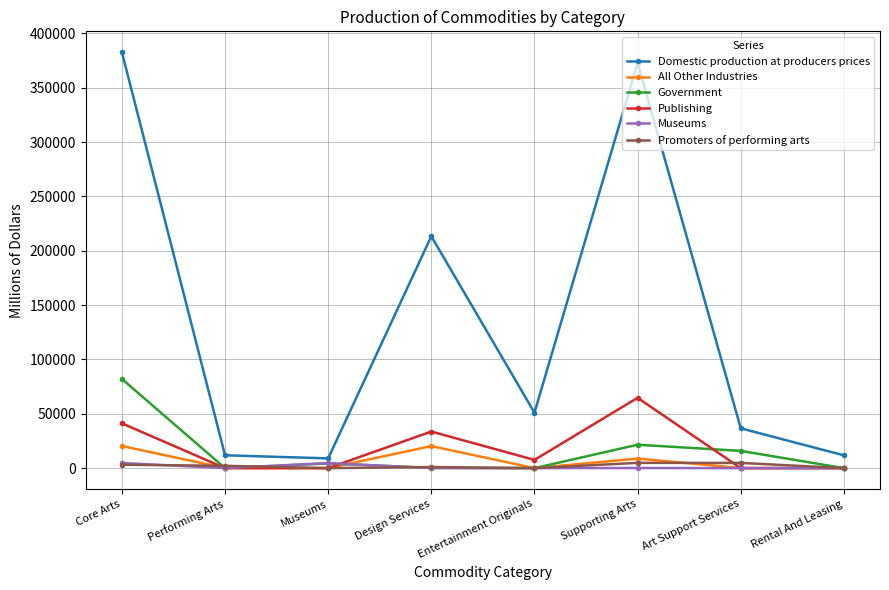

What is the highest value of the Publishing series?

64675